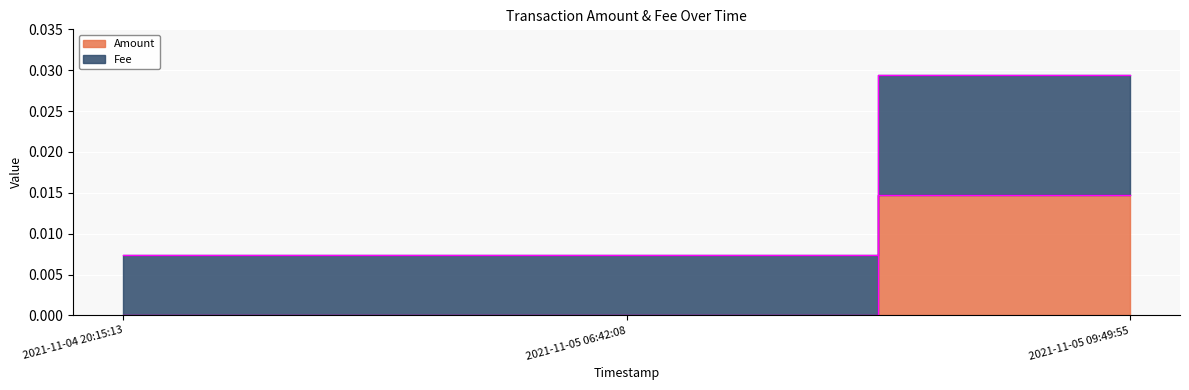

What is the label of the 1st point from the left?

2021-11-04 20:15:13